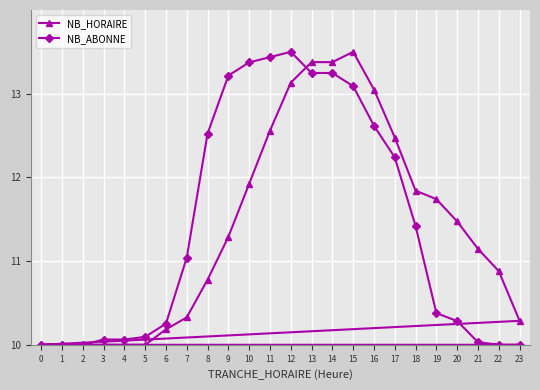

Which series ends up on top after the final intersection of NB_HORAIRE and NB_ABONNE?

NB_HORAIRE